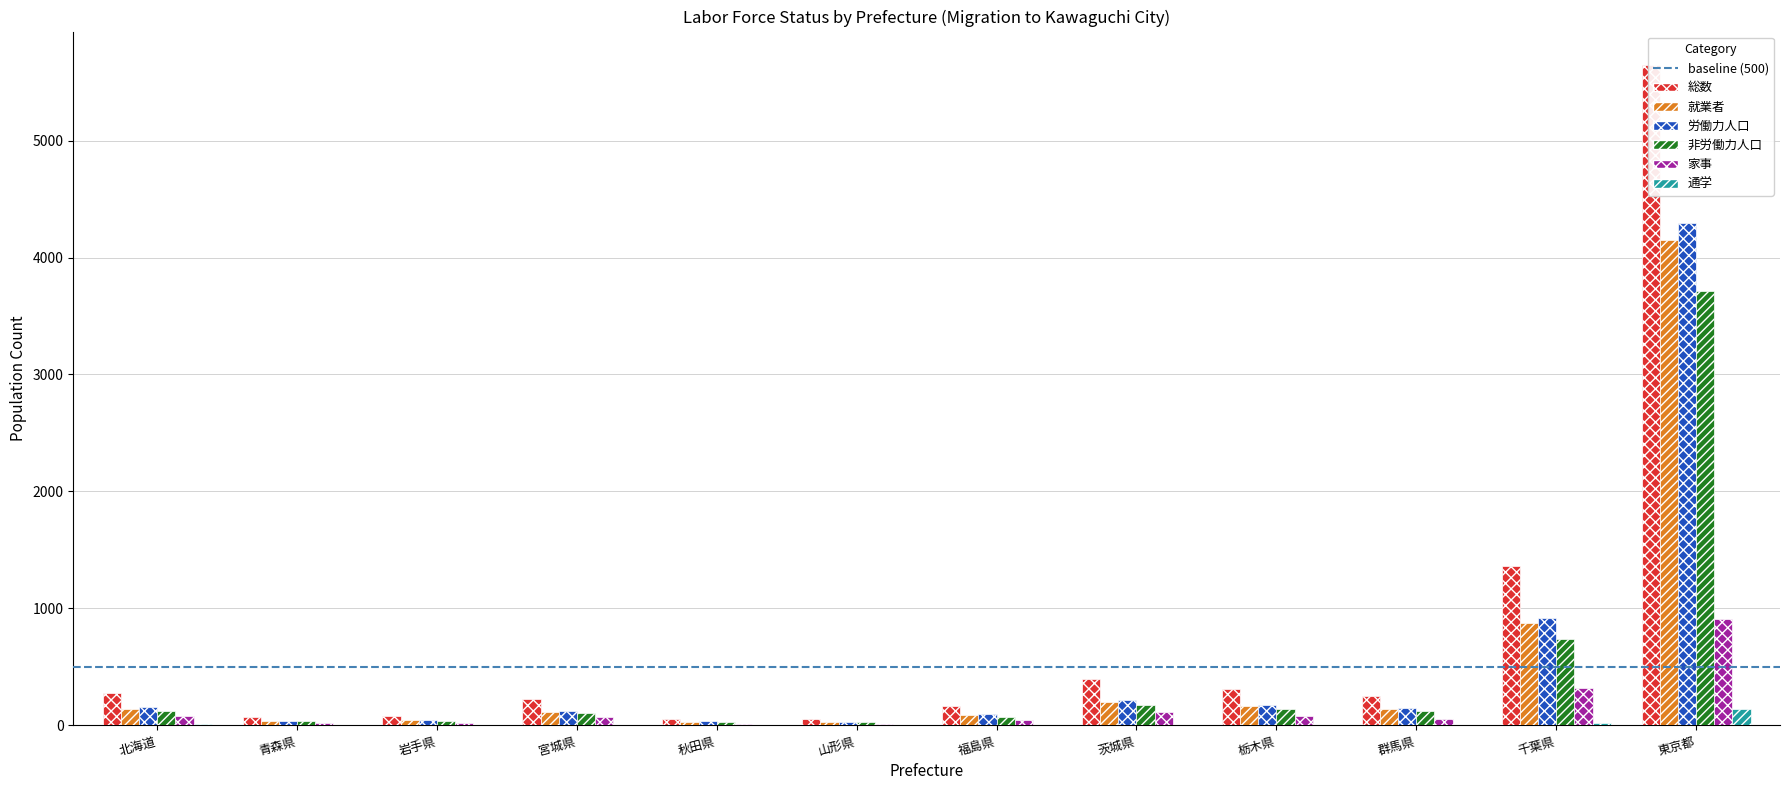

What is the difference between the maximum and minimum values in the 通学 series?

140